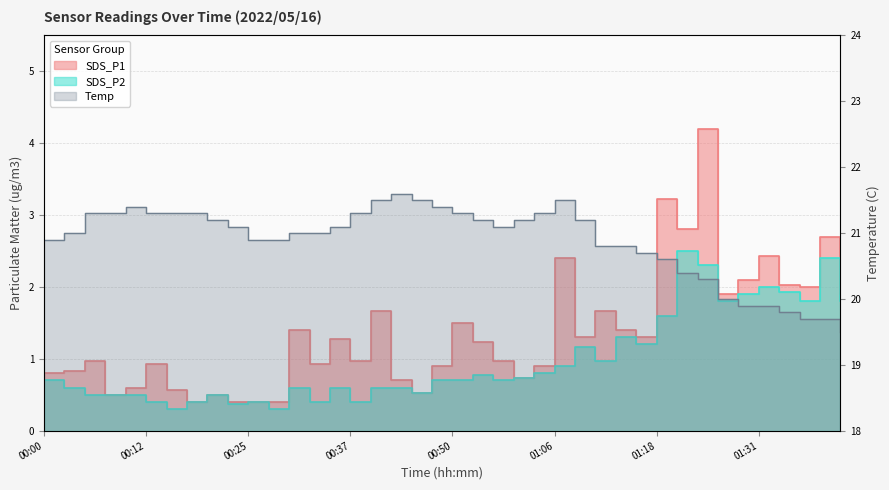

Reading left to right, transcribe all the data shown in this chart.

SDS_P1: 00:00=0.8	00:02=0.8	00:05=1.0	00:07=0.5	00:10=0.6	00:12=0.9	00:15=0.6	00:17=0.4	00:20=0.5	00:22=0.4	00:25=0.4	00:27=0.4	00:30=1.4	00:32=0.9	00:35=1.3	00:37=1.0	00:40=1.7	00:43=0.7	00:45=0.5	00:48=0.9	00:50=1.5	00:53=1.2	00:55=1.0	00:58=0.7	01:00=0.9	01:06=2.4	01:08=1.3	01:11=1.7	01:13=1.4	01:16=1.3	01:18=3.2	01:21=2.8	01:24=4.2	01:26=1.9	01:29=2.1	01:31=2.4	01:34=2.0	01:36=2.0	01:39=2.7	01:41=1.9
SDS_P2: 00:00=0.7	00:02=0.6	00:05=0.5	00:07=0.5	00:10=0.5	00:12=0.4	00:15=0.3	00:17=0.4	00:20=0.5	00:22=0.4	00:25=0.4	00:27=0.3	00:30=0.6	00:32=0.4	00:35=0.6	00:37=0.4	00:40=0.6	00:43=0.6	00:45=0.5	00:48=0.7	00:50=0.7	00:53=0.8	00:55=0.7	00:58=0.7	01:00=0.8	01:06=0.9	01:08=1.2	01:11=1.0	01:13=1.3	01:16=1.2	01:18=1.6	01:21=2.5	01:24=2.3	01:26=1.8	01:29=1.9	01:31=2.0	01:34=1.9	01:36=1.8	01:39=2.4	01:41=1.8
Temp: 00:00=20.9	00:02=21.0	00:05=21.3	00:07=21.3	00:10=21.4	00:12=21.3	00:15=21.3	00:17=21.3	00:20=21.2	00:22=21.1	00:25=20.9	00:27=20.9	00:30=21.0	00:32=21.0	00:35=21.1	00:37=21.3	00:40=21.5	00:43=21.6	00:45=21.5	00:48=21.4	00:50=21.3	00:53=21.2	00:55=21.1	00:58=21.2	01:00=21.3	01:06=21.5	01:08=21.2	01:11=20.8	01:13=20.8	01:16=20.7	01:18=20.6	01:21=20.4	01:24=20.3	01:26=20.0	01:29=19.9	01:31=19.9	01:34=19.8	01:36=19.7	01:39=19.7	01:41=19.5